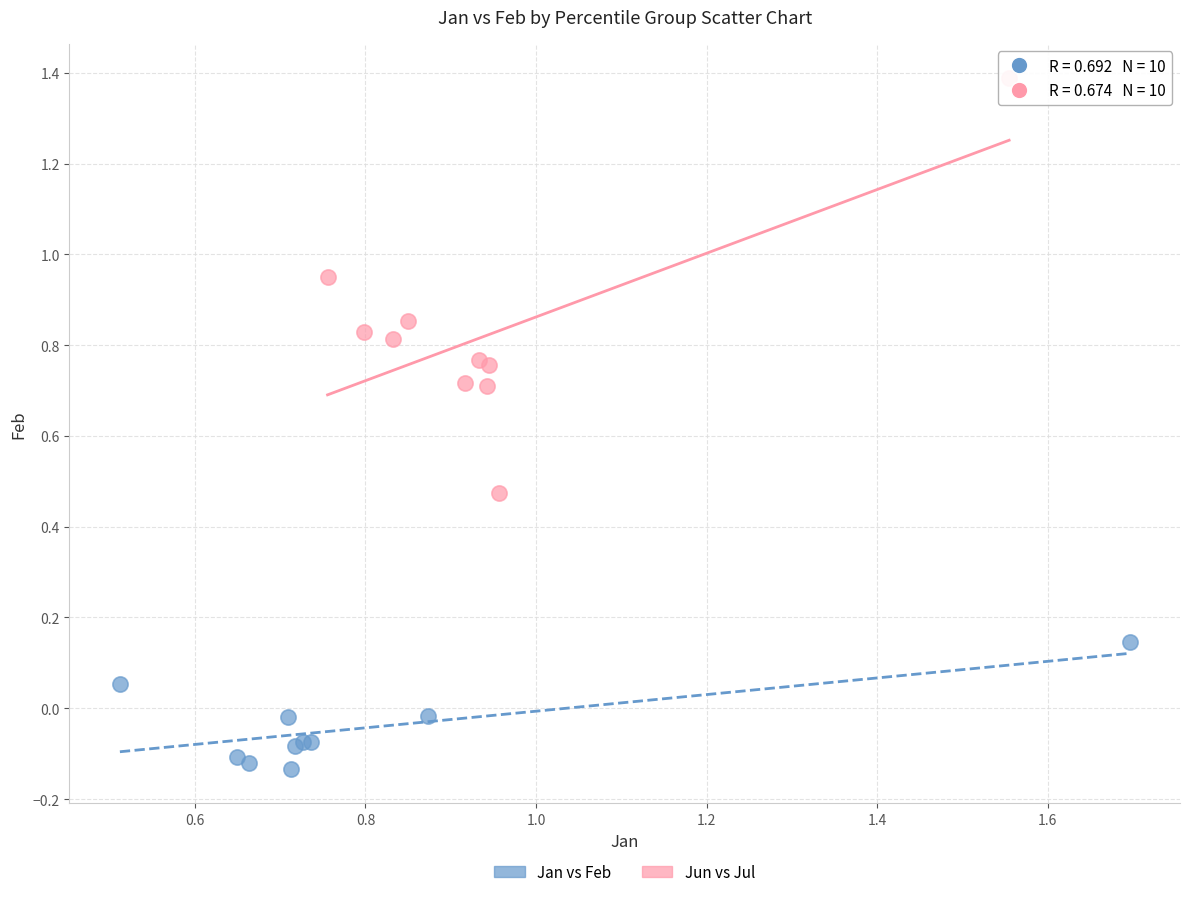

Which series reaches the maximum Y coordinate?

Jun vs Jul